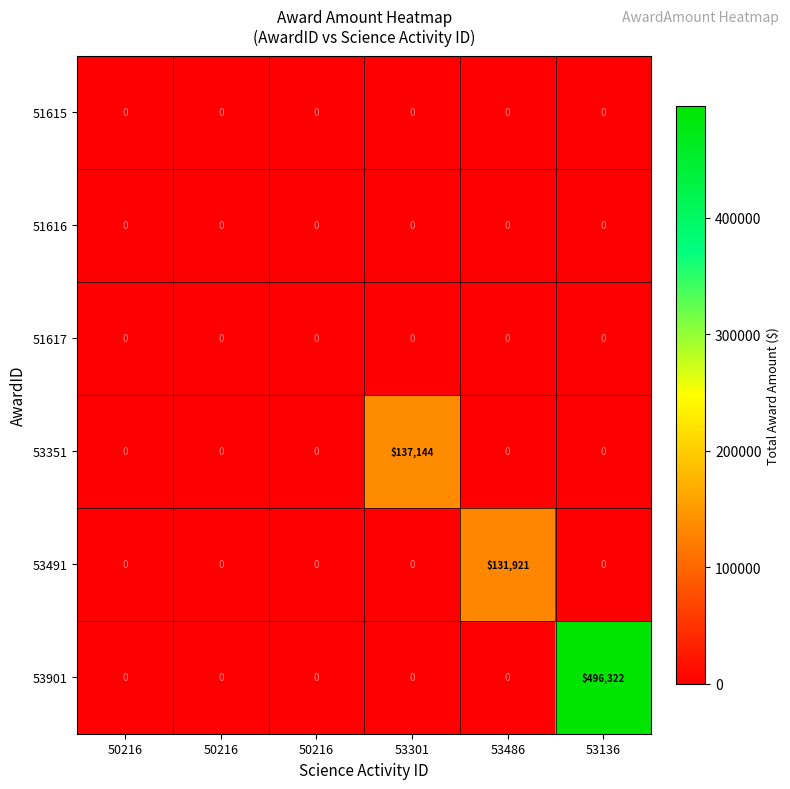

Reading left to right, transcribe all the data shown in this chart.

51615: 50216=0.0	50216=0.0	50216=0.0	53301=0.0	53486=0.0	53136=0.0
51616: 50216=0.0	50216=0.0	50216=0.0	53301=0.0	53486=0.0	53136=0.0
51617: 50216=0.0	50216=0.0	50216=0.0	53301=0.0	53486=0.0	53136=0.0
53351: 50216=0.0	50216=0.0	50216=0.0	53301=137144.0	53486=0.0	53136=0.0
53491: 50216=0.0	50216=0.0	50216=0.0	53301=0.0	53486=131921.0	53136=0.0
53901: 50216=0.0	50216=0.0	50216=0.0	53301=0.0	53486=0.0	53136=496322.0